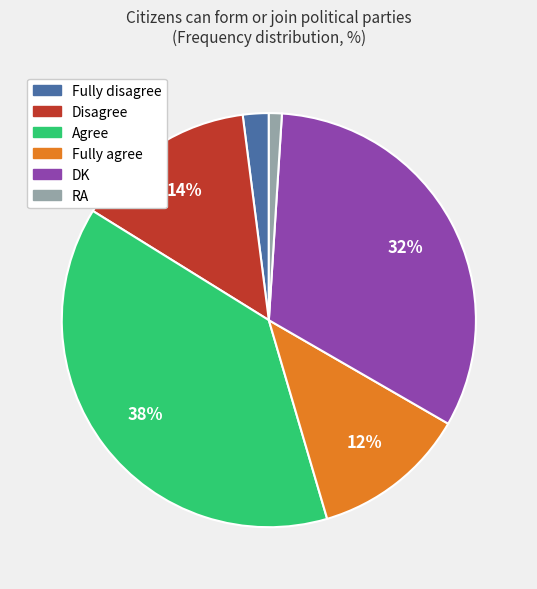

To the nearest percent, what portion does DK represent?

32%